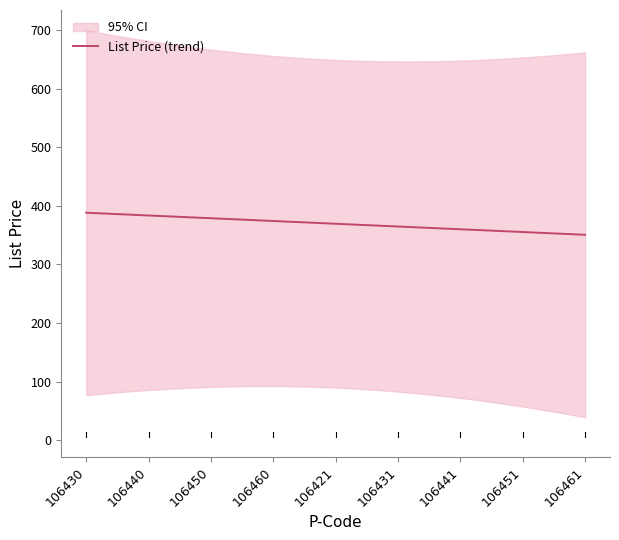

What is the highest value of the List Price (trend) series?

388.2